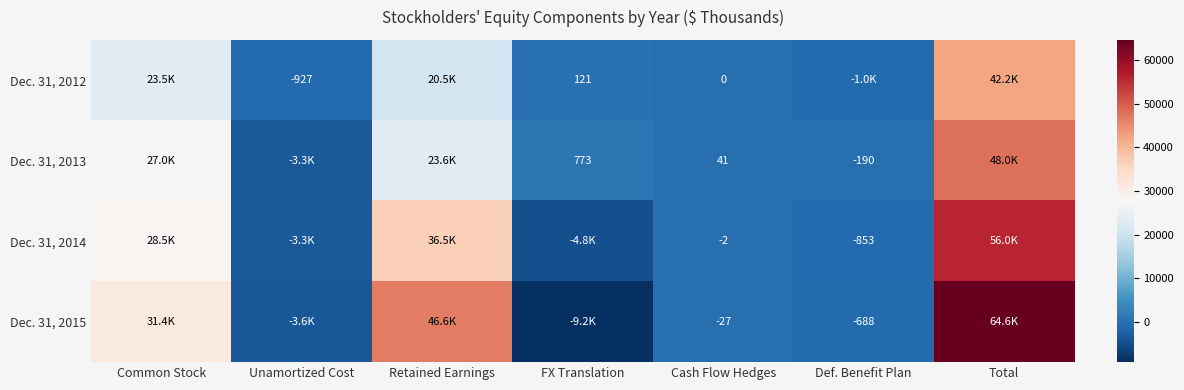

The Dec. 31, 2012 series shows -927 at Unamortized Cost. True or false?

True